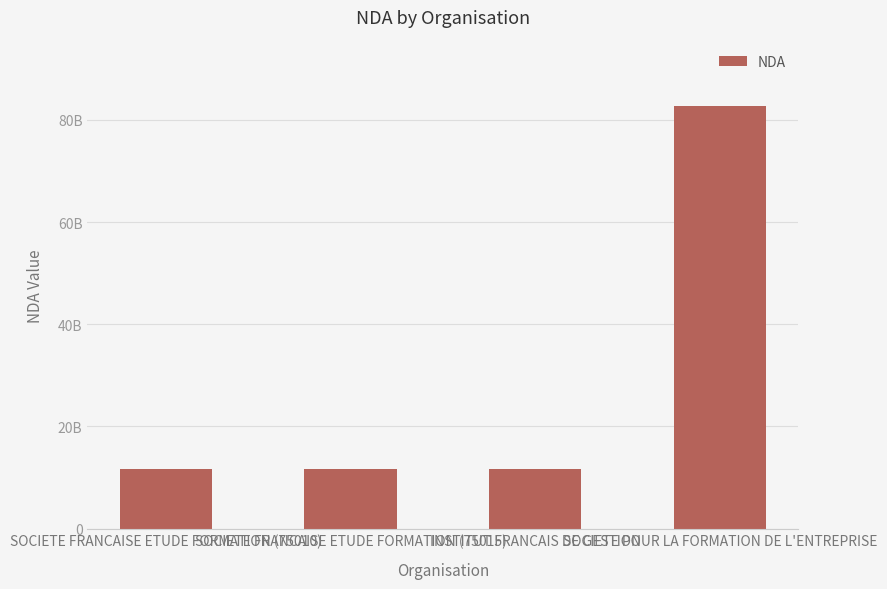

Does the chart contain any negative values?

No